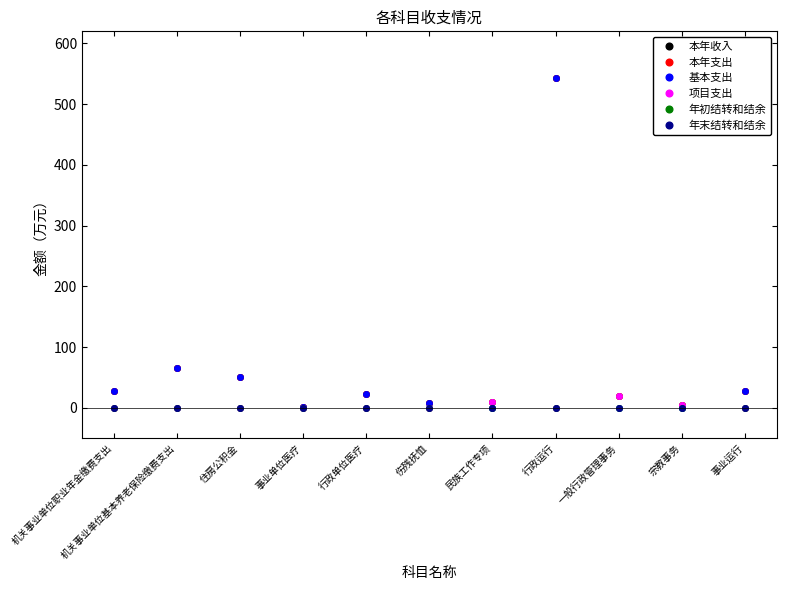

Rank the series at 事业运行 from lowest to highest value.

项目支出, 年初结转和结余, 年末结转和结余, 本年收入, 本年支出, 基本支出